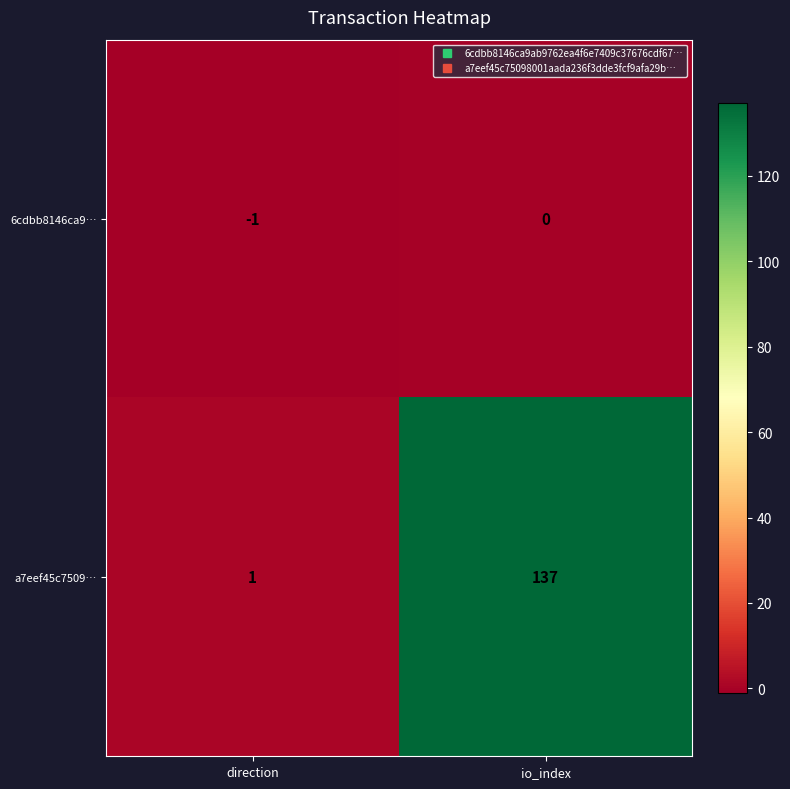

At which label is a7eef45c7509… closest to 69?

direction